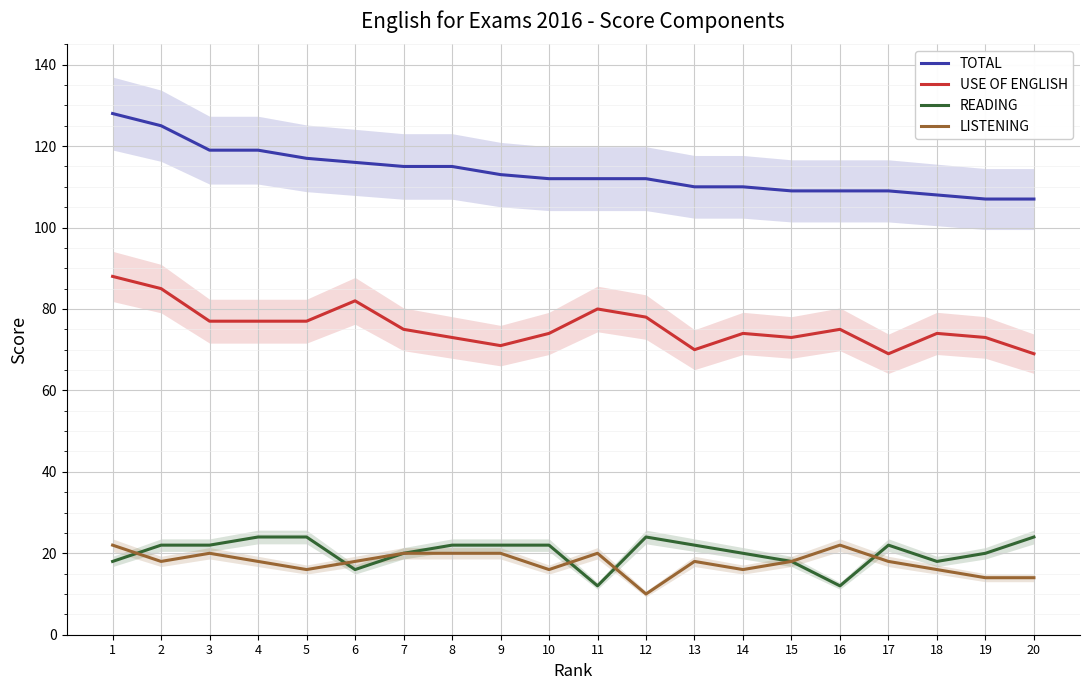

Which series has the largest total across all categories?

TOTAL